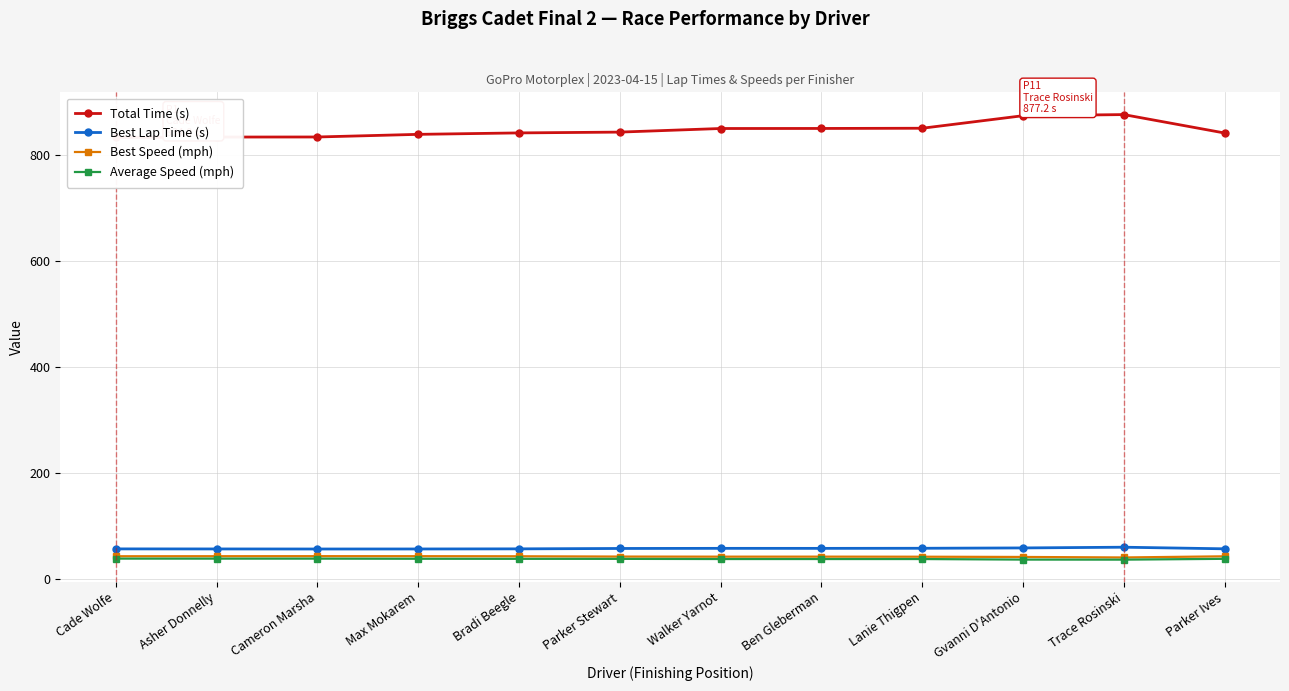

In Best Speed (mph), how many points are higher than both neighbors (excluding endpoints)?

2